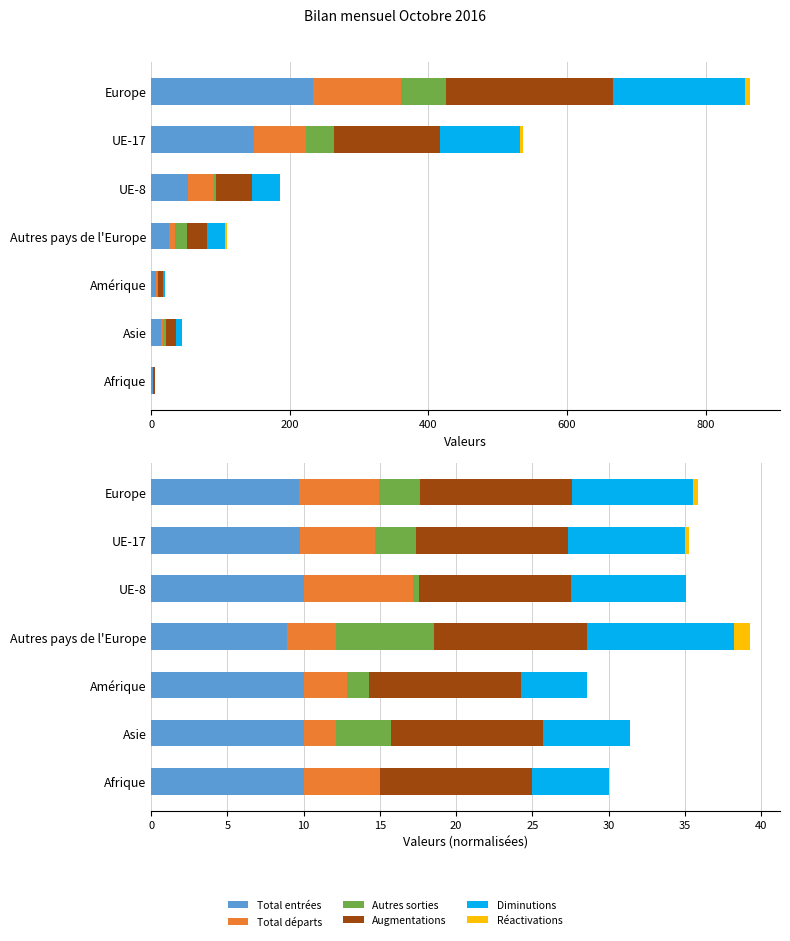

How many data points does each series have?

7